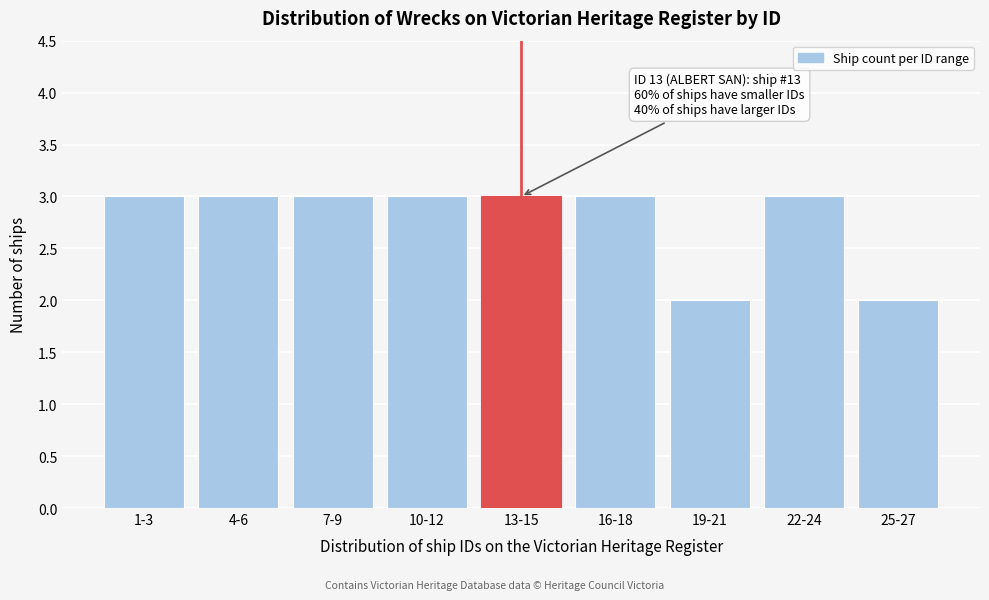

Reading left to right, extract all data points from this chart.

1-3=3	4-6=3	7-9=3	10-12=3	13-15=3	16-18=3	19-21=2	22-24=3	25-27=2